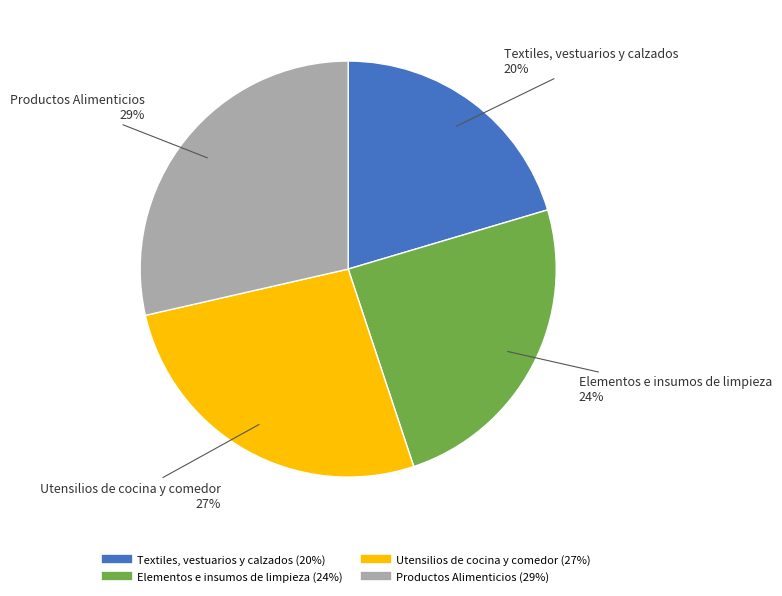

To the nearest percent, what percentage of the pie is Productos Alimenticios?

29%